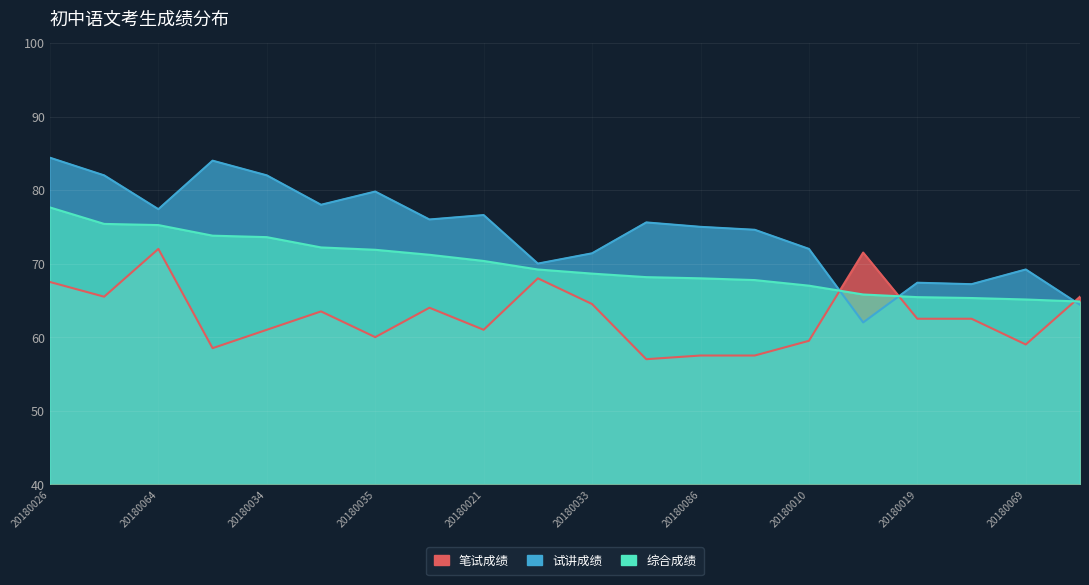

Reading left to right, list all the values displayed in this chart.

综合成绩: 20180026=77.6	20180087=75.4	20180064=75.2	20180022=73.8	20180034=73.6	20180024=72.2	20180035=71.9	20180080=71.2	20180021=70.4	20180081=69.2	20180033=68.6	20180008=68.2	20180086=68.0	20180078=67.8	20180010=67.0	20180017=65.8	20180019=65.4	20180058=65.3	20180069=65.1	20180071=64.8
试讲成绩: 20180026=84.4	20180087=82.0	20180064=77.4	20180022=84.0	20180034=82.0	20180024=78.0	20180035=79.8	20180080=76.0	20180021=76.6	20180081=70.0	20180033=71.4	20180008=75.6	20180086=75.0	20180078=74.6	20180010=72.0	20180017=62.0	20180019=67.4	20180058=67.2	20180069=69.2	20180071=64.4
笔试成绩（含项目岗加分）: 20180026=67.5	20180087=65.5	20180064=72.0	20180022=58.5	20180034=61.0	20180024=63.5	20180035=60.0	20180080=64.0	20180021=61.0	20180081=68.0	20180033=64.5	20180008=57.0	20180086=57.5	20180078=57.5	20180010=59.5	20180017=71.5	20180019=62.5	20180058=62.5	20180069=59.0	20180071=65.5